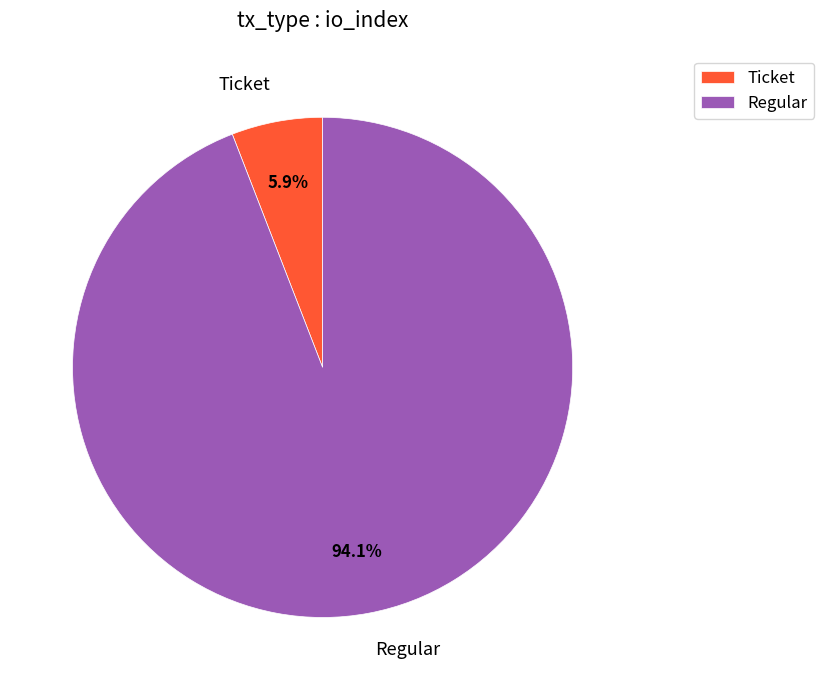

Rank the categories by value from highest to lowest.

Regular, Ticket